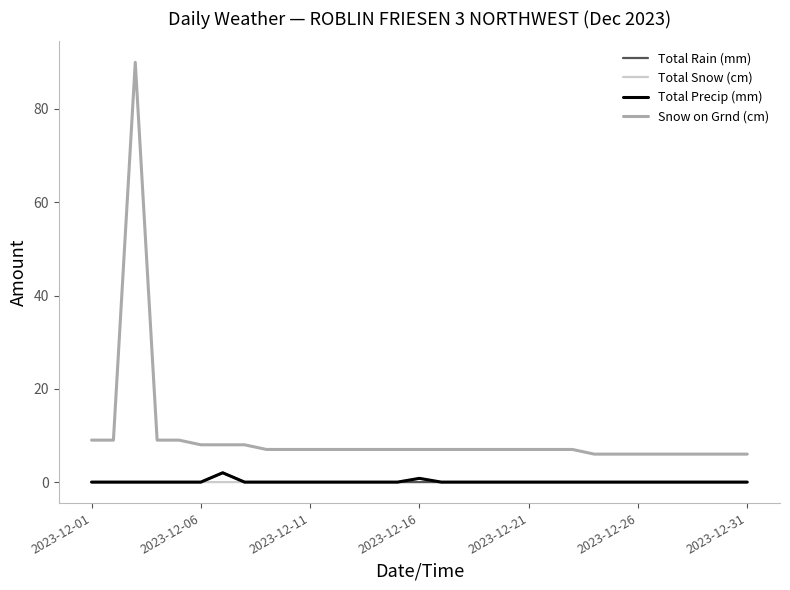

True or false: Total Precip (mm) and Snow on Grnd (cm) cross at least once.

False